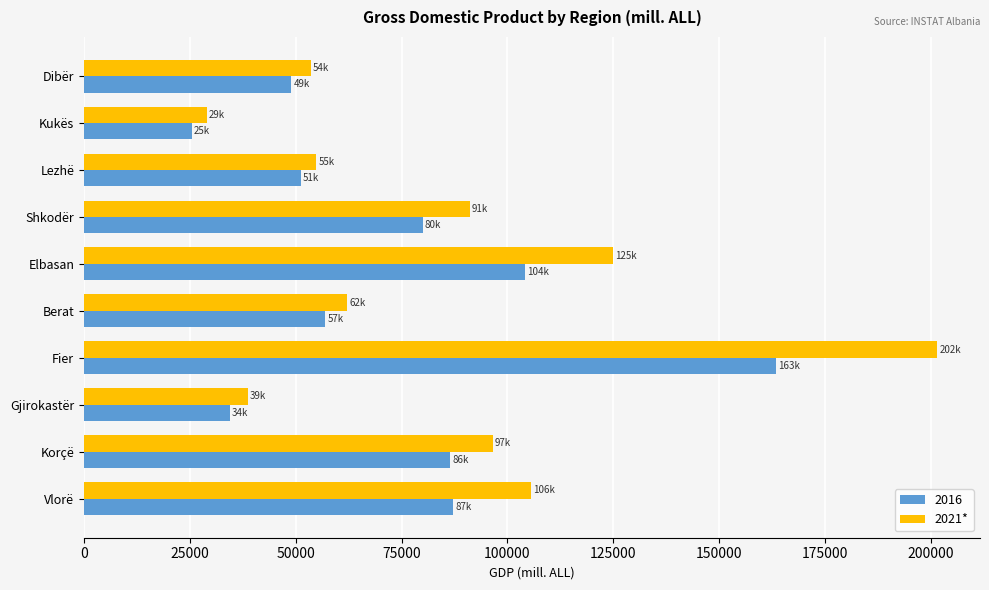

Is the value of 2016 at Dibër greater than the value of 2021* at Gjirokastër?

Yes